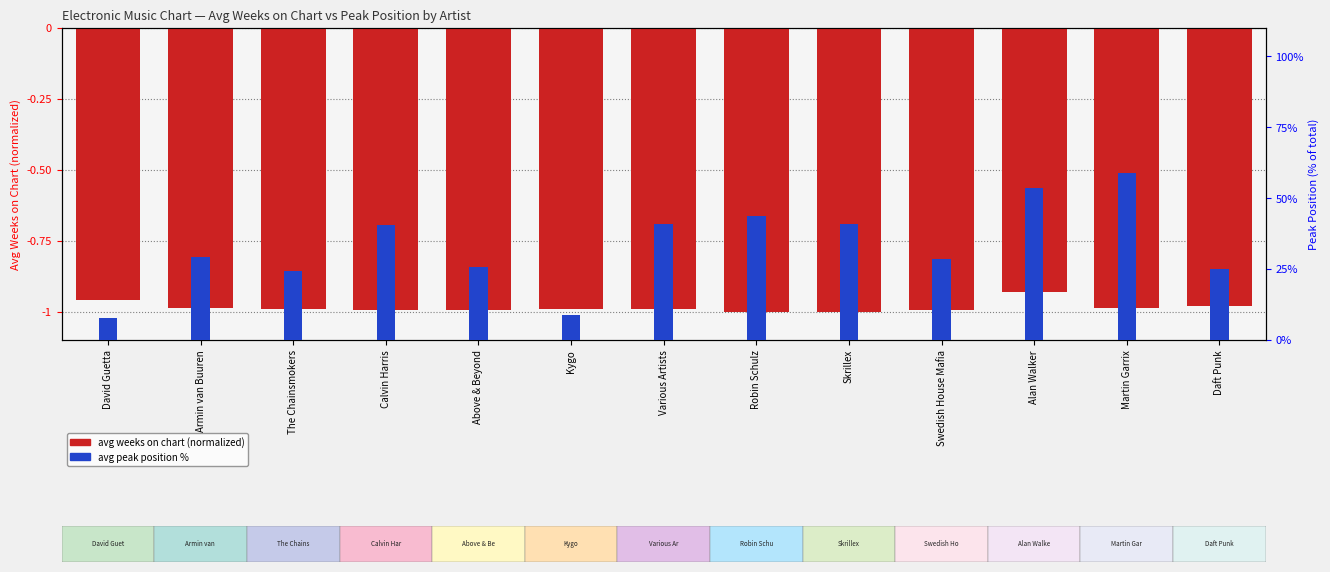

Which label corresponds to the smallest value in the chart?

Robin Schulz